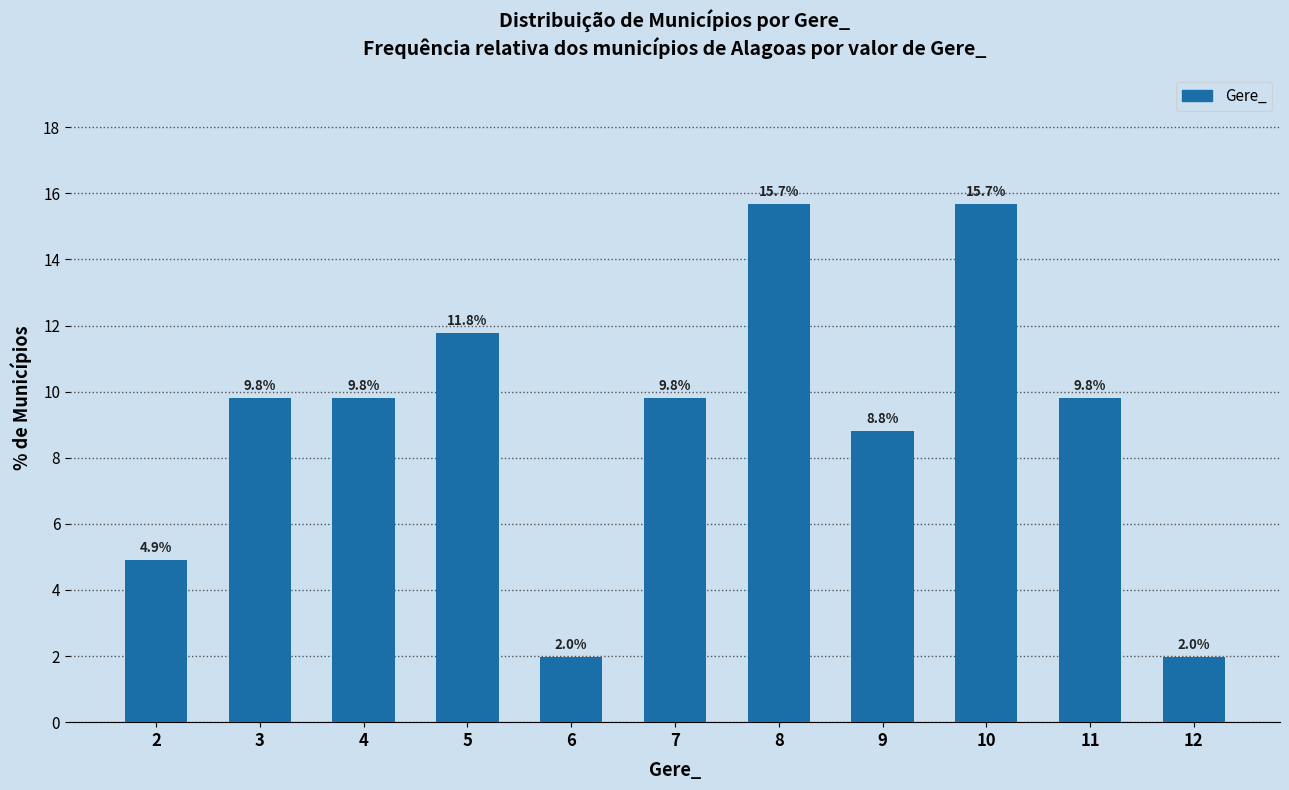

Read the value at 2.

4.9